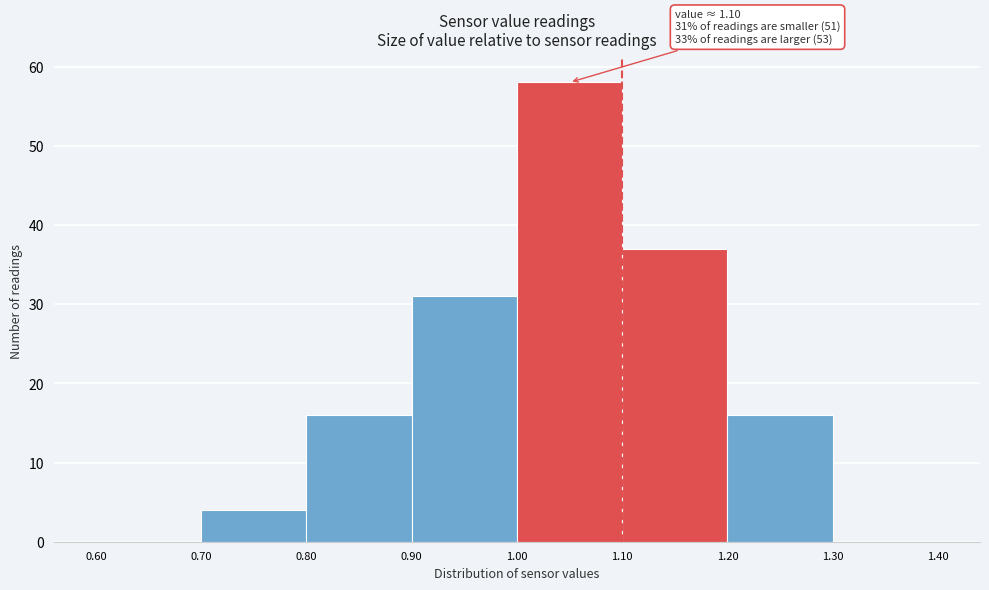

Which range on the x-axis has the tallest bar?

1.00 to 1.10